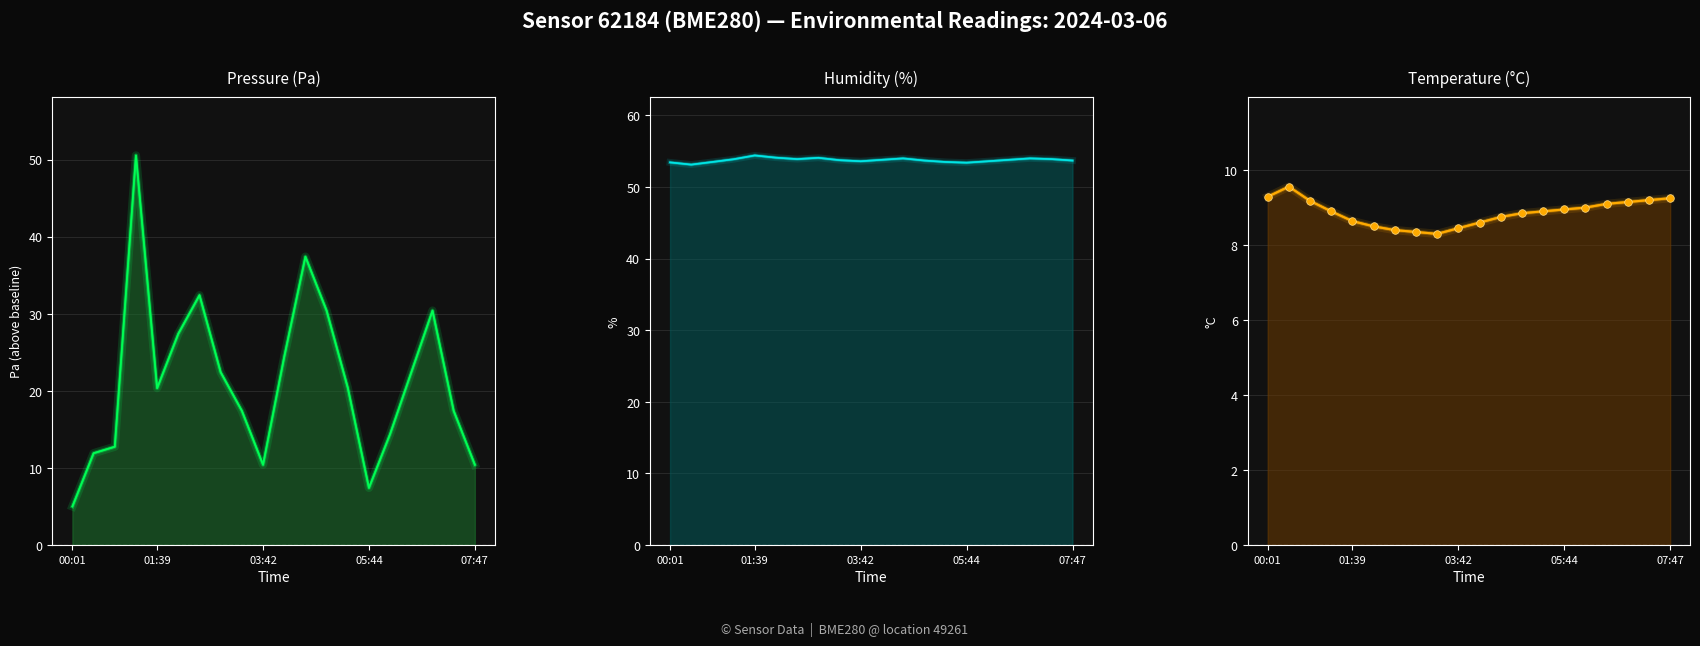

Which series reaches the minimum Y coordinate?

pressure